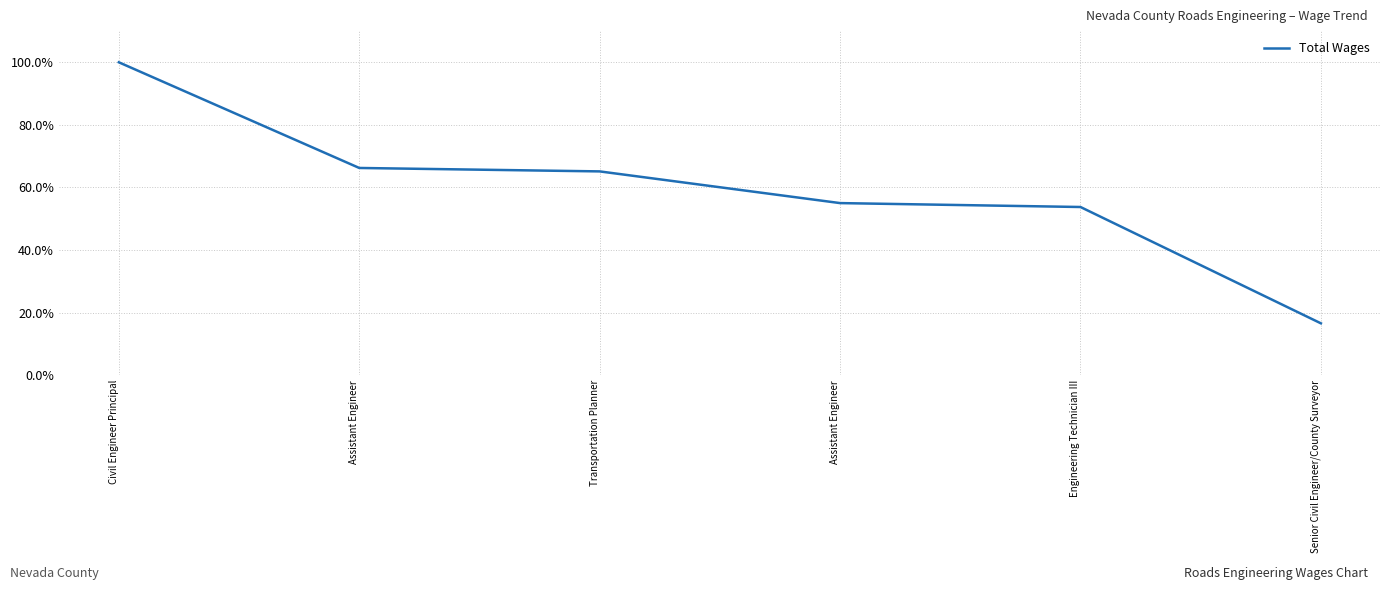

What is the ratio of the value at Engineering Technician III to the value at Assistant Engineer?

1.0